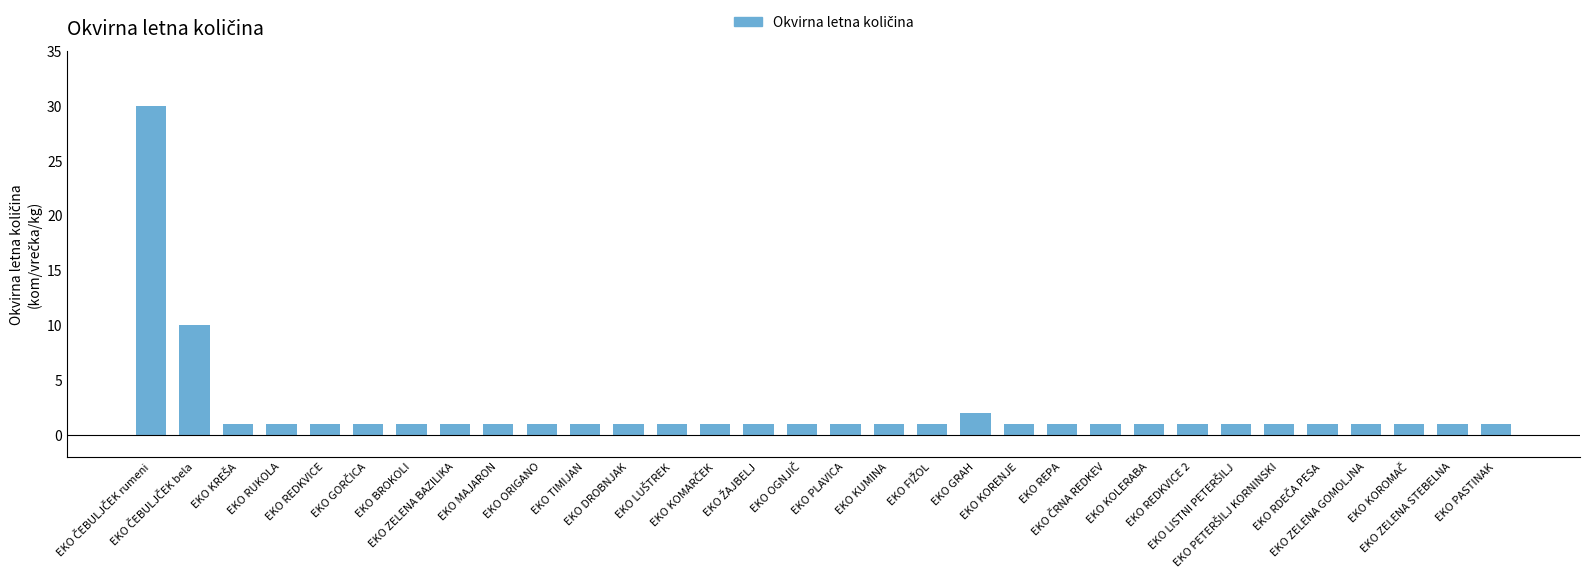

What is the greatest value displayed?

30